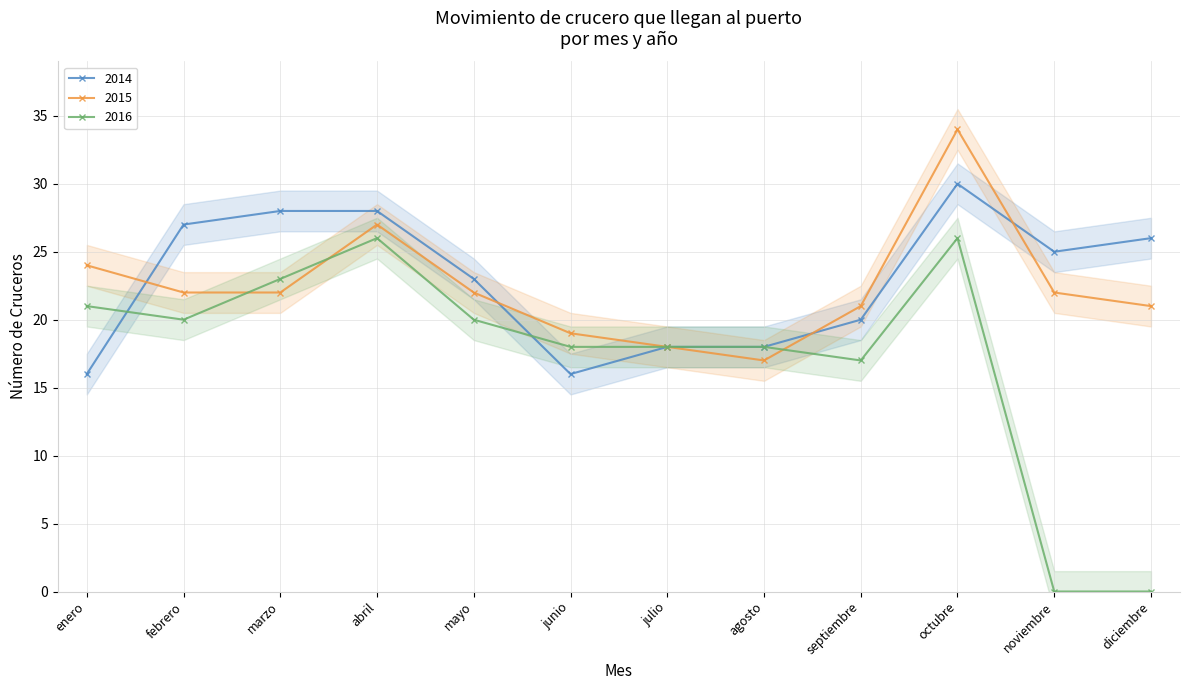

What is the greatest value displayed?

34